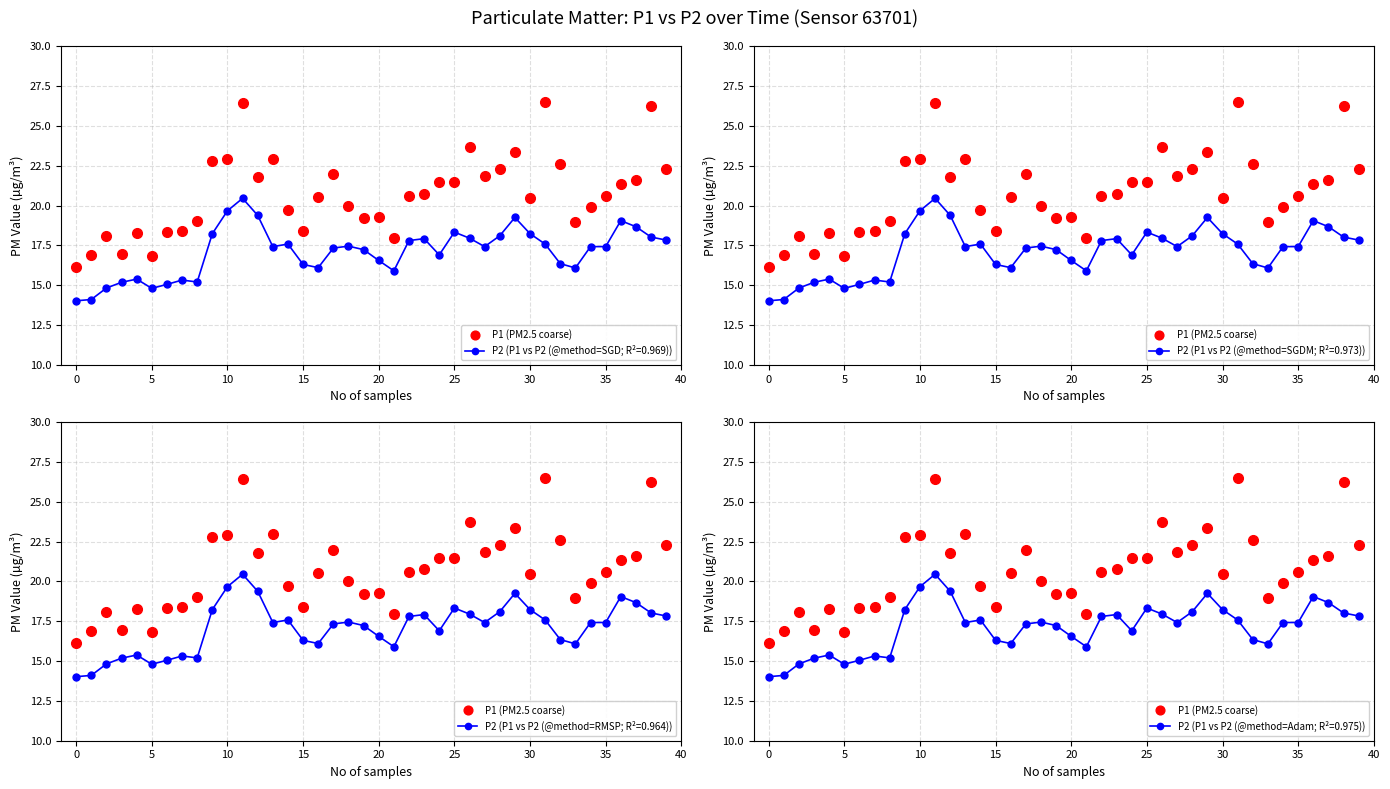

How many points are lower than both their immediate neighbors (excluding endpoints)?

9